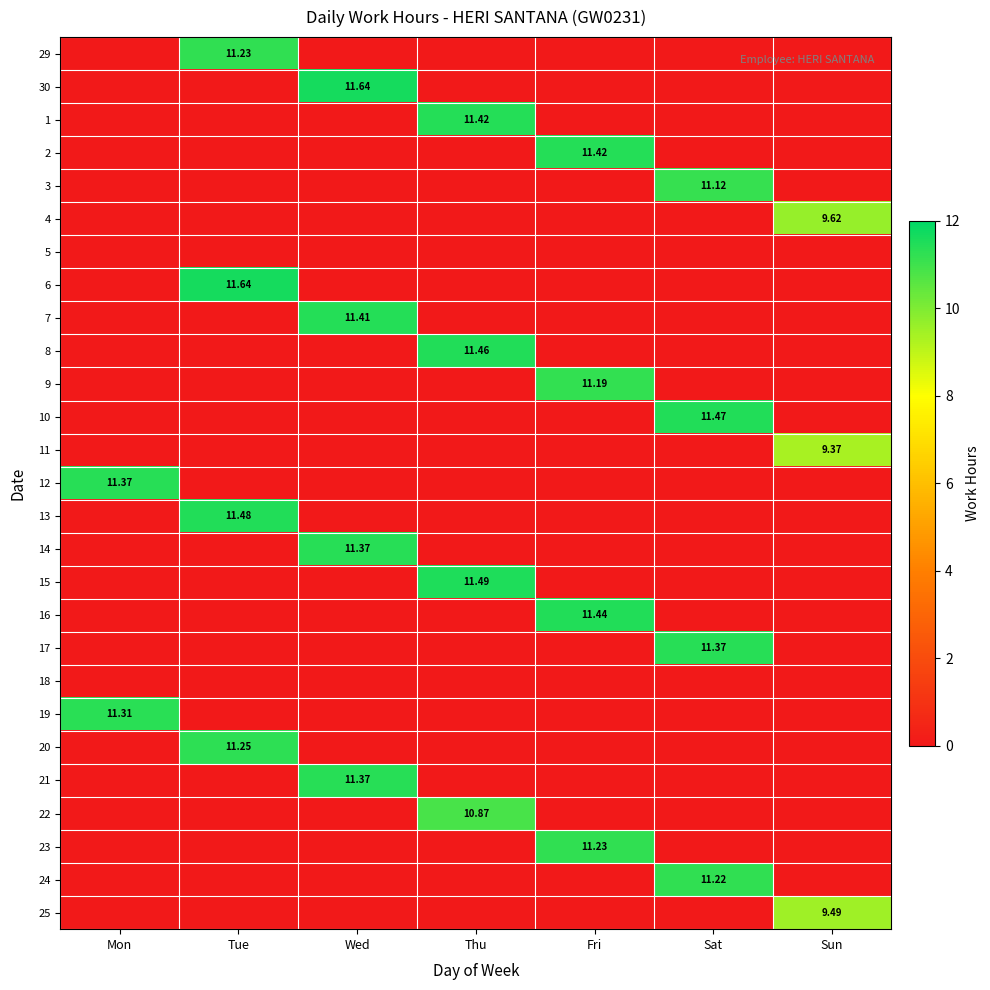

The 10 series shows -7.7 at Fri. True or false?

False